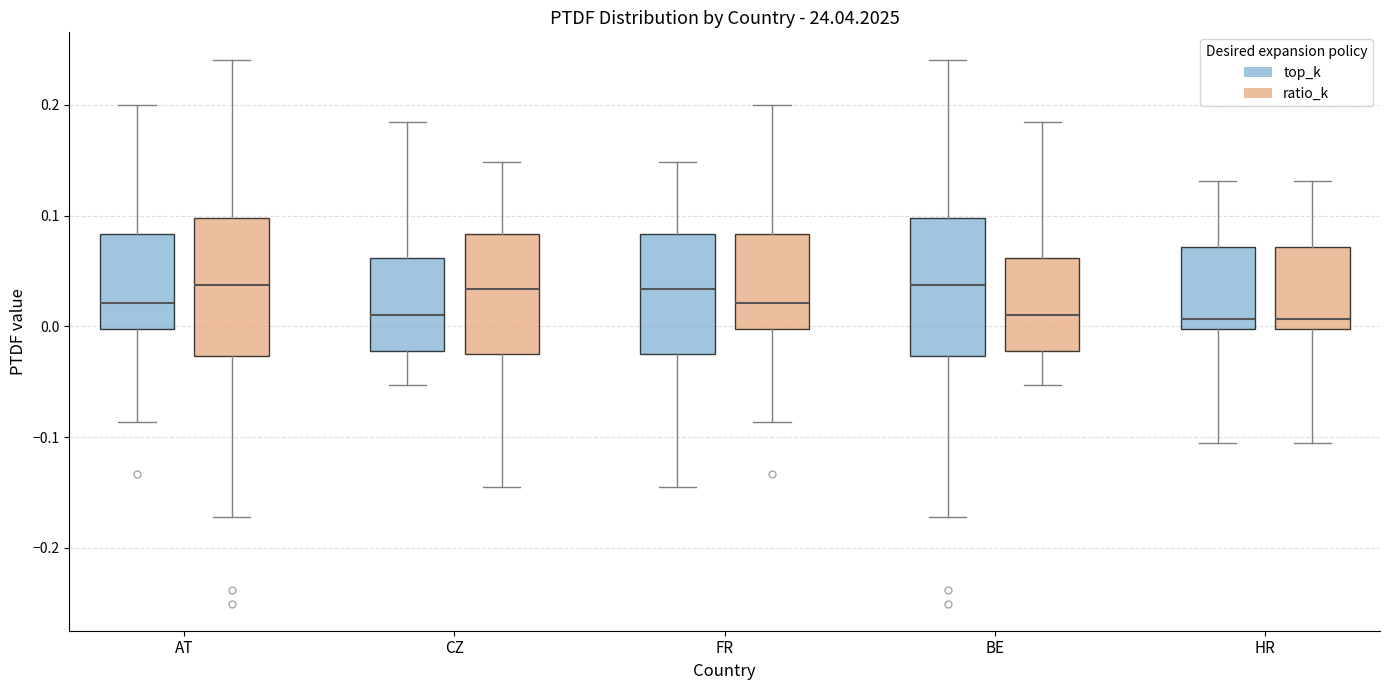

Reading left to right, transcribe this box plot: for each box, give where its median line is, the range the box spans, and where its two whiskers end, as read against the y-axis. The values are not printed on the chart, so give them approximately, as read against the axis.

AT (top_k): median 0.02, box 0.00 to 0.08, whiskers -0.09 to 0.20
AT (ratio_k): median 0.04, box -0.03 to 0.10, whiskers -0.17 to 0.24
CZ (top_k): median 0.01, box -0.02 to 0.06, whiskers -0.05 to 0.18
CZ (ratio_k): median 0.03, box -0.02 to 0.08, whiskers -0.15 to 0.15
FR (top_k): median 0.03, box -0.02 to 0.08, whiskers -0.15 to 0.15
FR (ratio_k): median 0.02, box 0.00 to 0.08, whiskers -0.09 to 0.20
BE (top_k): median 0.04, box -0.03 to 0.10, whiskers -0.17 to 0.24
BE (ratio_k): median 0.01, box -0.02 to 0.06, whiskers -0.05 to 0.18
HR (top_k): median 0.01, box 0.00 to 0.07, whiskers -0.11 to 0.13
HR (ratio_k): median 0.01, box 0.00 to 0.07, whiskers -0.11 to 0.13